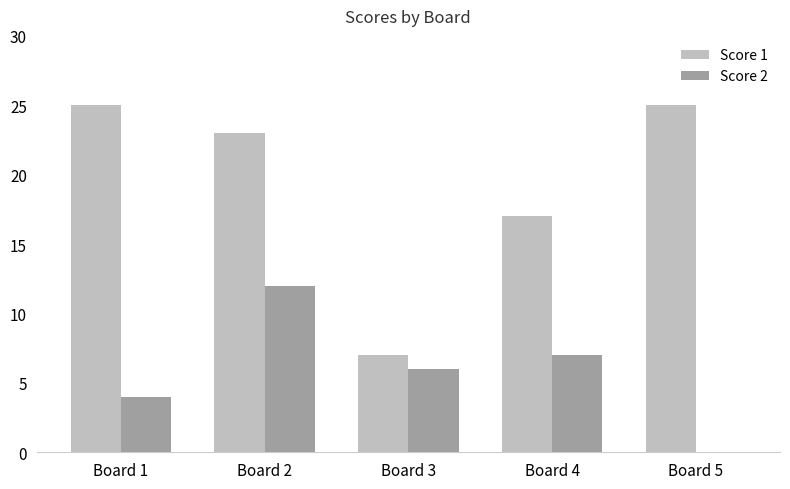

Which series changed the most between Board 1 and Board 5?

Score 2